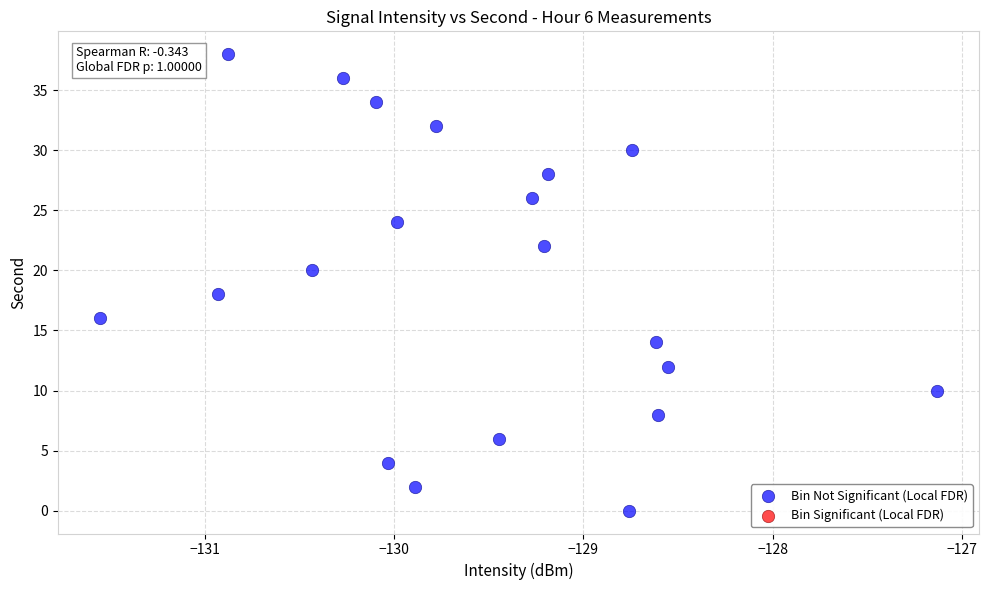

What is the range of Y values (max minus min)?

38